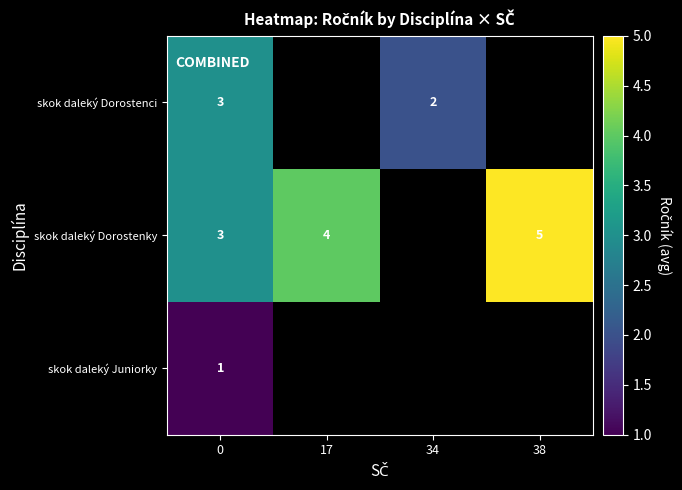

What is the minimum value shown in the chart?

1.0